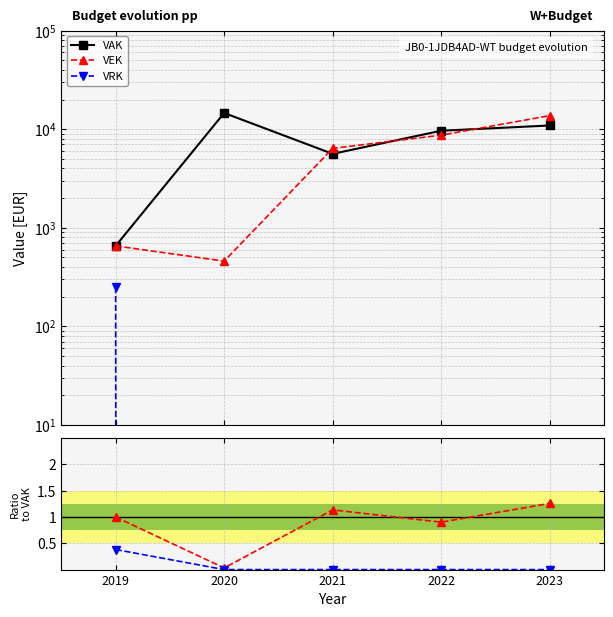

True or false: VEK/VAK and VAK intersect in this chart.

False